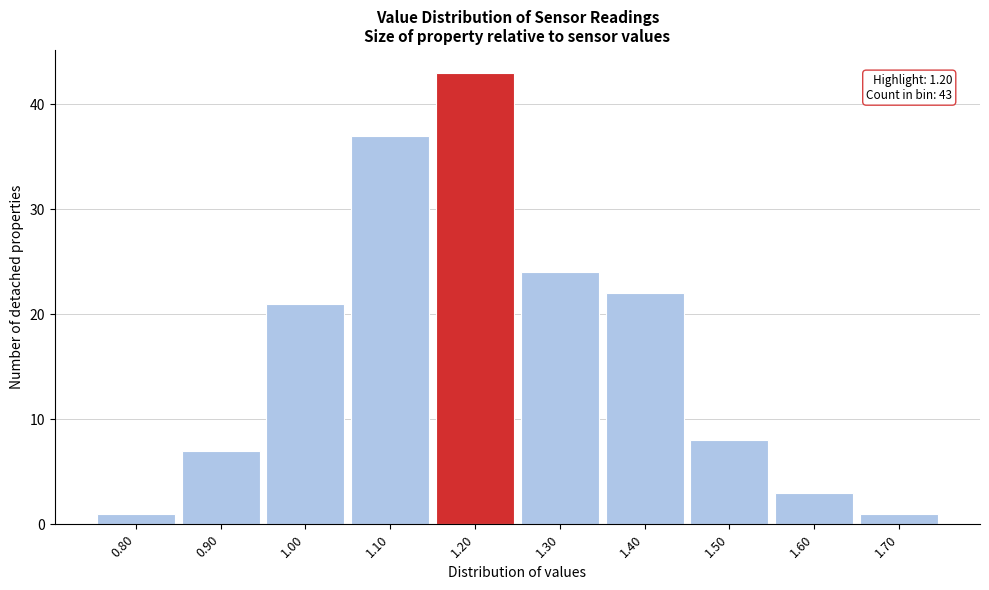

Which range on the x-axis has the tallest bar?

1.15 to 1.25